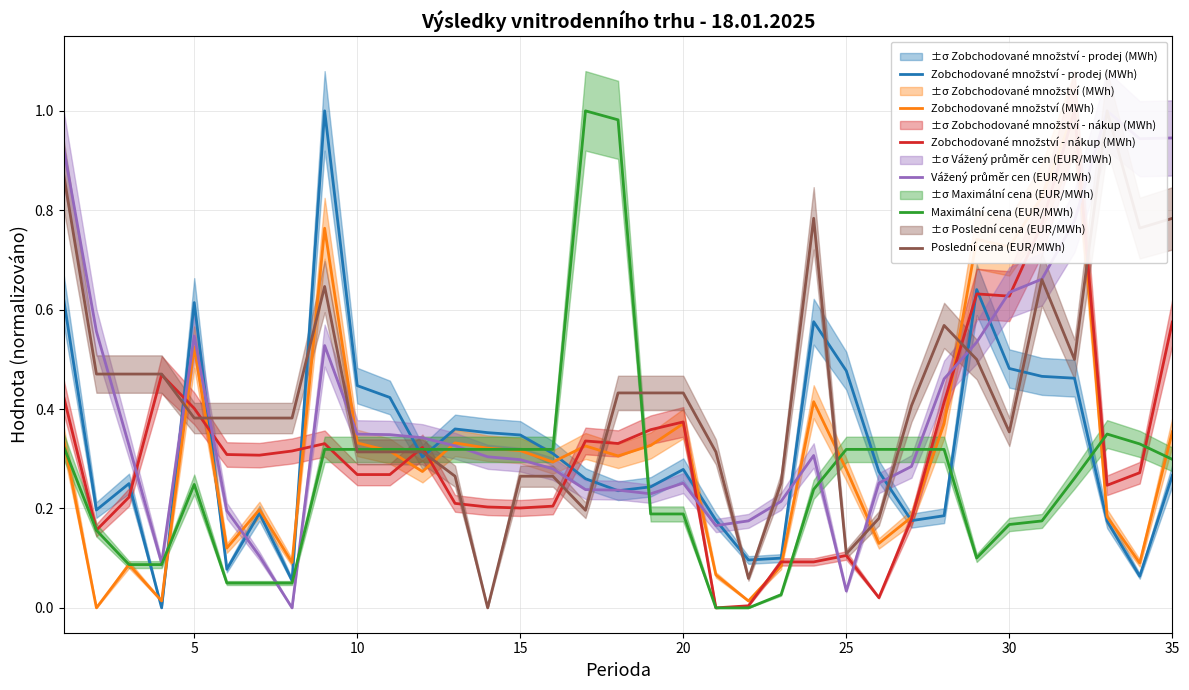

What is the sum of all Zobchodované množství - nákup (MWh) values?

11.0